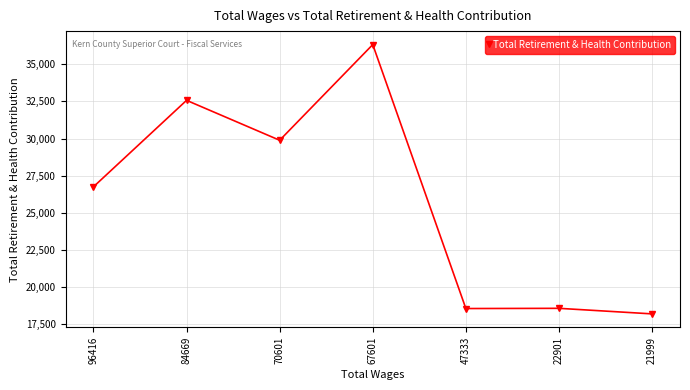

True or false: the data shows 32326 at 47333.

False